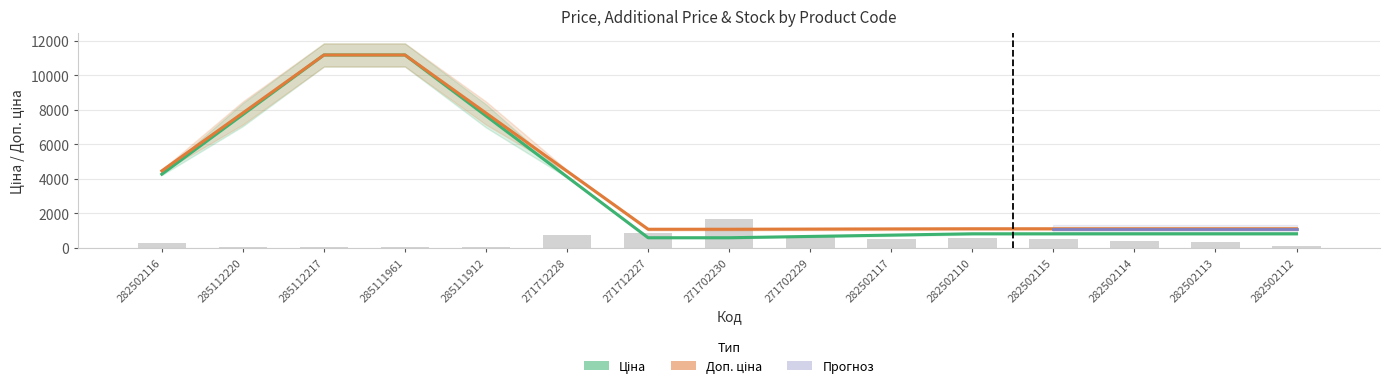

Is the value of Залишок at 282502113 greater than the value of Доп. ціна at 282502112?

No